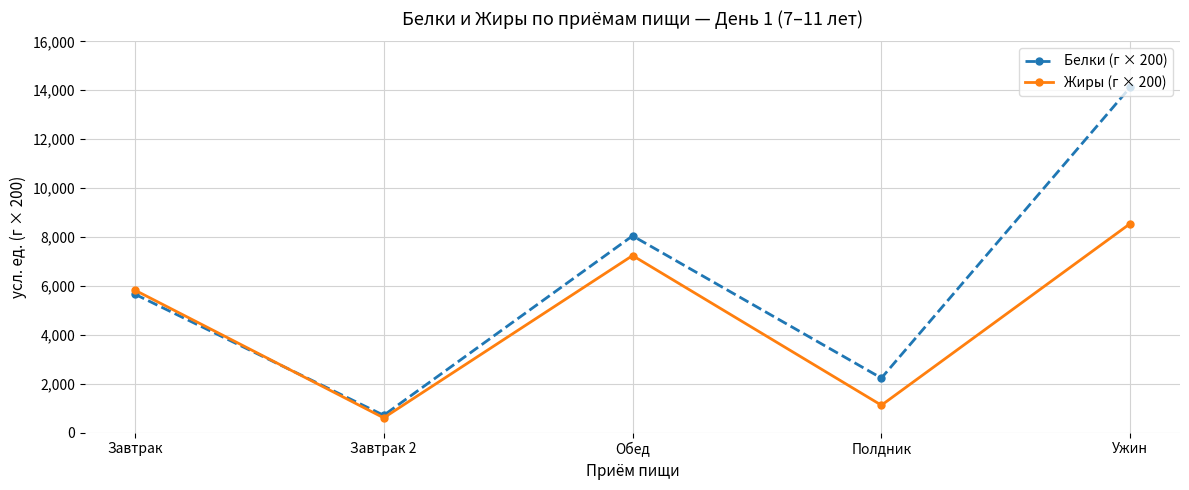

List the series in order of their peak value, highest first.

Белки (г × 200), Жиры (г × 200)